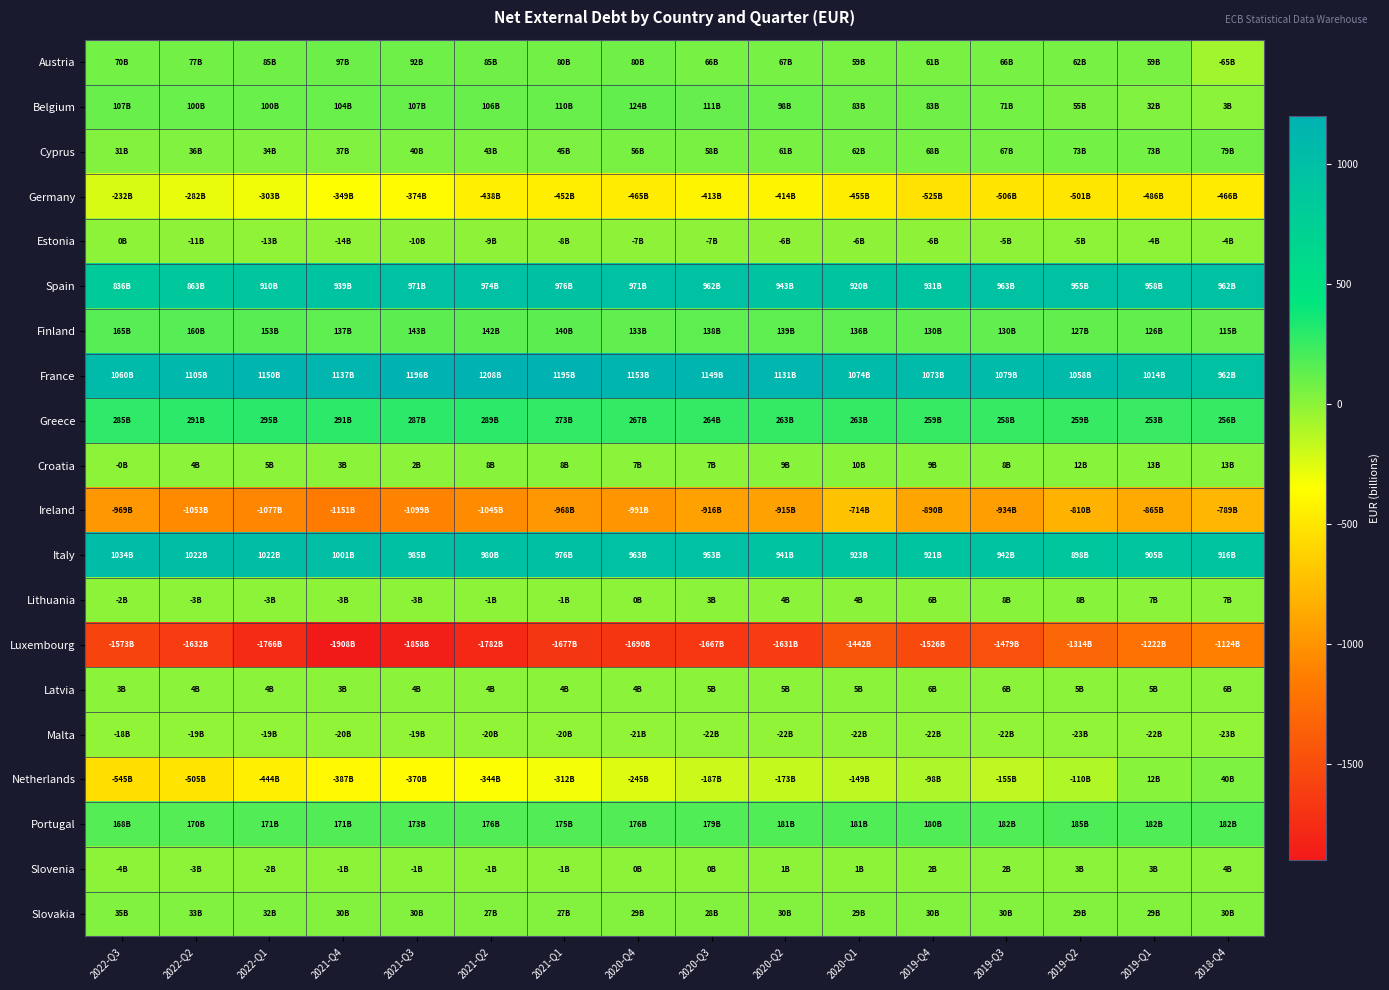

Reading right to left, list all the values displayed in this chart.

Austria: 2018-Q4=-64.8	2019-Q1=58.7	2019-Q2=62.4	2019-Q3=65.7	2019-Q4=60.8	2020-Q1=59.2	2020-Q2=67.4	2020-Q3=66.2	2020-Q4=80.4	2021-Q1=79.5	2021-Q2=84.9	2021-Q3=91.9	2021-Q4=96.6	2022-Q1=85.1	2022-Q2=76.6	2022-Q3=70.2
Belgium: 2018-Q4=2.6	2019-Q1=32.5	2019-Q2=54.6	2019-Q3=71.0	2019-Q4=82.6	2020-Q1=83.0	2020-Q2=98.1	2020-Q3=110.6	2020-Q4=124.0	2021-Q1=109.8	2021-Q2=105.6	2021-Q3=107.3	2021-Q4=104.0	2022-Q1=99.7	2022-Q2=100.4	2022-Q3=107.1
Cyprus: 2018-Q4=78.7	2019-Q1=72.8	2019-Q2=72.7	2019-Q3=67.2	2019-Q4=67.5	2020-Q1=61.9	2020-Q2=61.0	2020-Q3=57.8	2020-Q4=55.9	2021-Q1=45.0	2021-Q2=42.8	2021-Q3=39.6	2021-Q4=37.1	2022-Q1=34.1	2022-Q2=35.7	2022-Q3=30.6
Germany: 2018-Q4=-465.9	2019-Q1=-485.9	2019-Q2=-501.0	2019-Q3=-506.3	2019-Q4=-524.5	2020-Q1=-455.2	2020-Q2=-413.9	2020-Q3=-412.5	2020-Q4=-464.9	2021-Q1=-451.9	2021-Q2=-438.3	2021-Q3=-374.1	2021-Q4=-349.0	2022-Q1=-302.8	2022-Q2=-281.8	2022-Q3=-232.2
Estonia: 2018-Q4=-4.2	2019-Q1=-4.5	2019-Q2=-4.8	2019-Q3=-5.3	2019-Q4=-5.8	2020-Q1=-5.6	2020-Q2=-5.9	2020-Q3=-6.9	2020-Q4=-7.2	2021-Q1=-7.6	2021-Q2=-9.5	2021-Q3=-10.2	2021-Q4=-14.0	2022-Q1=-13.5	2022-Q2=-10.6	2022-Q3=0.0
Spain: 2018-Q4=961.9	2019-Q1=958.3	2019-Q2=955.4	2019-Q3=963.0	2019-Q4=931.5	2020-Q1=919.9	2020-Q2=943.3	2020-Q3=961.7	2020-Q4=970.6	2021-Q1=976.1	2021-Q2=973.7	2021-Q3=971.1	2021-Q4=938.7	2022-Q1=910.5	2022-Q2=863.4	2022-Q3=836.0
Finland: 2018-Q4=114.7	2019-Q1=125.6	2019-Q2=126.7	2019-Q3=129.8	2019-Q4=130.1	2020-Q1=136.4	2020-Q2=138.5	2020-Q3=138.3	2020-Q4=132.6	2021-Q1=140.5	2021-Q2=142.2	2021-Q3=143.4	2021-Q4=137.2	2022-Q1=152.8	2022-Q2=160.4	2022-Q3=164.6
France: 2018-Q4=961.9	2019-Q1=1013.6	2019-Q2=1057.9	2019-Q3=1078.8	2019-Q4=1072.9	2020-Q1=1073.7	2020-Q2=1130.5	2020-Q3=1149.1	2020-Q4=1152.7	2021-Q1=1194.5	2021-Q2=1208.2	2021-Q3=1195.7	2021-Q4=1137.5	2022-Q1=1149.9	2022-Q2=1104.9	2022-Q3=1060.3
Greece: 2018-Q4=255.9	2019-Q1=252.6	2019-Q2=259.0	2019-Q3=257.6	2019-Q4=258.7	2020-Q1=262.9	2020-Q2=262.7	2020-Q3=264.0	2020-Q4=267.2	2021-Q1=272.5	2021-Q2=288.6	2021-Q3=286.9	2021-Q4=290.9	2022-Q1=295.3	2022-Q2=291.1	2022-Q3=285.4
Croatia: 2018-Q4=12.5	2019-Q1=13.2	2019-Q2=12.4	2019-Q3=8.5	2019-Q4=8.5	2020-Q1=9.8	2020-Q2=9.3	2020-Q3=7.1	2020-Q4=7.2	2021-Q1=8.0	2021-Q2=7.5	2021-Q3=2.4	2021-Q4=2.8	2022-Q1=5.1	2022-Q2=3.7	2022-Q3=-0.4
Ireland: 2018-Q4=-788.8	2019-Q1=-864.5	2019-Q2=-809.8	2019-Q3=-933.5	2019-Q4=-889.9	2020-Q1=-714.2	2020-Q2=-914.8	2020-Q3=-915.6	2020-Q4=-990.5	2021-Q1=-968.0	2021-Q2=-1044.6	2021-Q3=-1099.1	2021-Q4=-1150.9	2022-Q1=-1077.1	2022-Q2=-1053.2	2022-Q3=-969.4
Italy: 2018-Q4=915.8	2019-Q1=905.1	2019-Q2=897.6	2019-Q3=941.7	2019-Q4=921.3	2020-Q1=923.2	2020-Q2=941.3	2020-Q3=952.7	2020-Q4=963.2	2021-Q1=976.3	2021-Q2=980.4	2021-Q3=984.8	2021-Q4=1001.2	2022-Q1=1022.0	2022-Q2=1022.1	2022-Q3=1034.0
Lithuania: 2018-Q4=6.6	2019-Q1=6.7	2019-Q2=8.0	2019-Q3=7.6	2019-Q4=5.7	2020-Q1=4.5	2020-Q2=4.4	2020-Q3=2.7	2020-Q4=0.1	2021-Q1=-0.8	2021-Q2=-1.3	2021-Q3=-2.6	2021-Q4=-3.2	2022-Q1=-3.0	2022-Q2=-3.2	2022-Q3=-1.8
Luxembourg: 2018-Q4=-1123.9	2019-Q1=-1221.8	2019-Q2=-1314.0	2019-Q3=-1479.4	2019-Q4=-1526.2	2020-Q1=-1442.0	2020-Q2=-1631.1	2020-Q3=-1667.5	2020-Q4=-1690.3	2021-Q1=-1676.9	2021-Q2=-1781.6	2021-Q3=-1858.1	2021-Q4=-1907.5	2022-Q1=-1765.6	2022-Q2=-1631.8	2022-Q3=-1572.7
Latvia: 2018-Q4=5.8	2019-Q1=5.2	2019-Q2=5.5	2019-Q3=5.8	2019-Q4=5.5	2020-Q1=5.4	2020-Q2=5.1	2020-Q3=4.7	2020-Q4=4.1	2021-Q1=3.5	2021-Q2=3.7	2021-Q3=4.1	2021-Q4=3.4	2022-Q1=3.7	2022-Q2=3.7	2022-Q3=3.5
Malta: 2018-Q4=-22.7	2019-Q1=-22.3	2019-Q2=-22.6	2019-Q3=-22.5	2019-Q4=-22.5	2020-Q1=-22.0	2020-Q2=-21.8	2020-Q3=-21.5	2020-Q4=-20.9	2021-Q1=-20.2	2021-Q2=-20.0	2021-Q3=-19.4	2021-Q4=-19.9	2022-Q1=-18.7	2022-Q2=-19.3	2022-Q3=-18.4
Netherlands: 2018-Q4=39.6	2019-Q1=12.0	2019-Q2=-109.9	2019-Q3=-154.7	2019-Q4=-98.1	2020-Q1=-148.8	2020-Q2=-173.3	2020-Q3=-187.1	2020-Q4=-245.5	2021-Q1=-311.8	2021-Q2=-343.6	2021-Q3=-369.6	2021-Q4=-387.0	2022-Q1=-443.8	2022-Q2=-505.2	2022-Q3=-545.4
Portugal: 2018-Q4=182.5	2019-Q1=182.2	2019-Q2=185.4	2019-Q3=182.0	2019-Q4=179.7	2020-Q1=180.5	2020-Q2=180.5	2020-Q3=179.4	2020-Q4=175.9	2021-Q1=175.1	2021-Q2=176.1	2021-Q3=173.3	2021-Q4=171.1	2022-Q1=171.0	2022-Q2=170.0	2022-Q3=167.7
Slovenia: 2018-Q4=4.1	2019-Q1=2.9	2019-Q2=2.6	2019-Q3=2.3	2019-Q4=1.7	2020-Q1=1.0	2020-Q2=0.7	2020-Q3=0.4	2020-Q4=0.0	2021-Q1=-1.0	2021-Q2=-1.3	2021-Q3=-0.6	2021-Q4=-1.3	2022-Q1=-1.6	2022-Q2=-2.7	2022-Q3=-3.7
Slovakia: 2018-Q4=30.1	2019-Q1=28.9	2019-Q2=29.2	2019-Q3=30.2	2019-Q4=30.0	2020-Q1=29.5	2020-Q2=29.5	2020-Q3=28.4	2020-Q4=29.0	2021-Q1=27.1	2021-Q2=27.2	2021-Q3=30.3	2021-Q4=30.4	2022-Q1=32.1	2022-Q2=33.5	2022-Q3=35.4